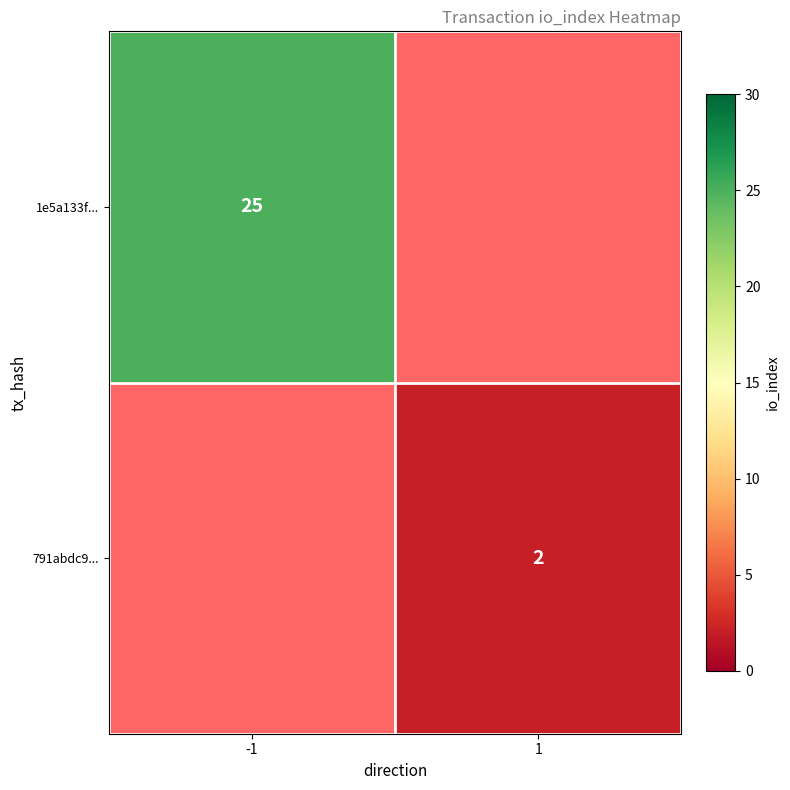

True or false: 1e5a133f... has a value of 25 at -1.

True